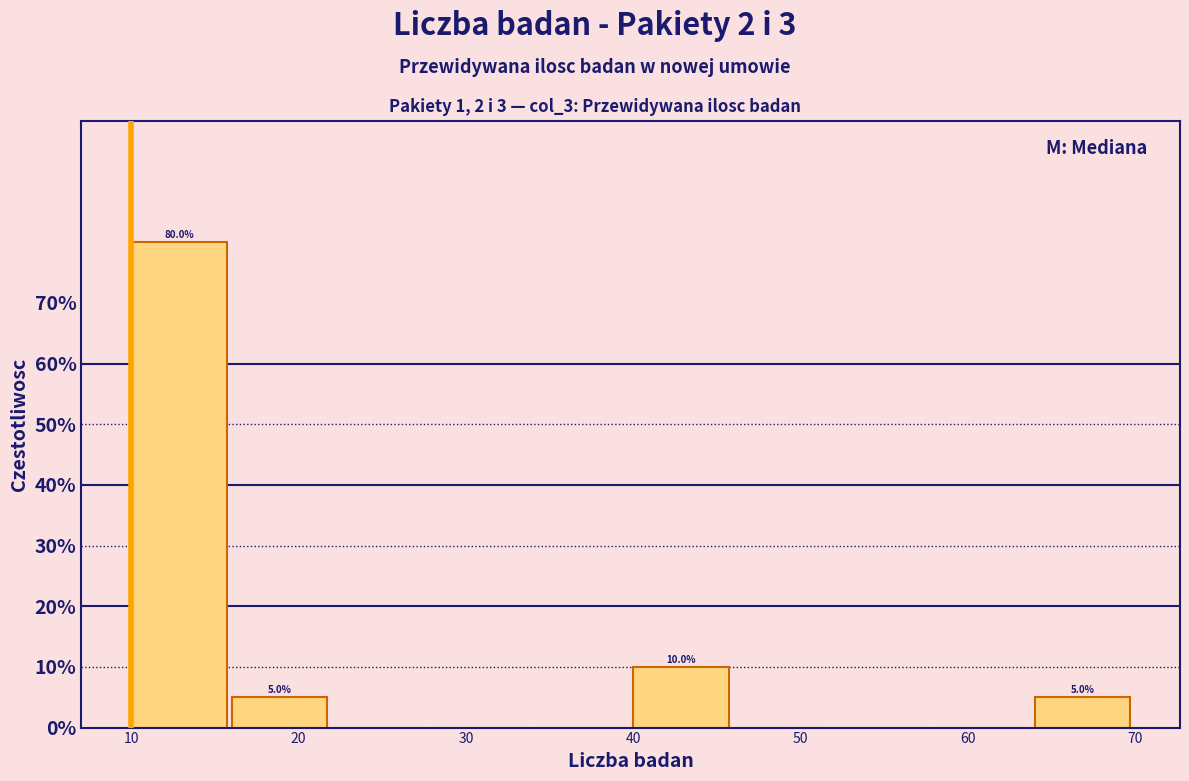

Which range on the x-axis has the tallest bar?

10 to 16